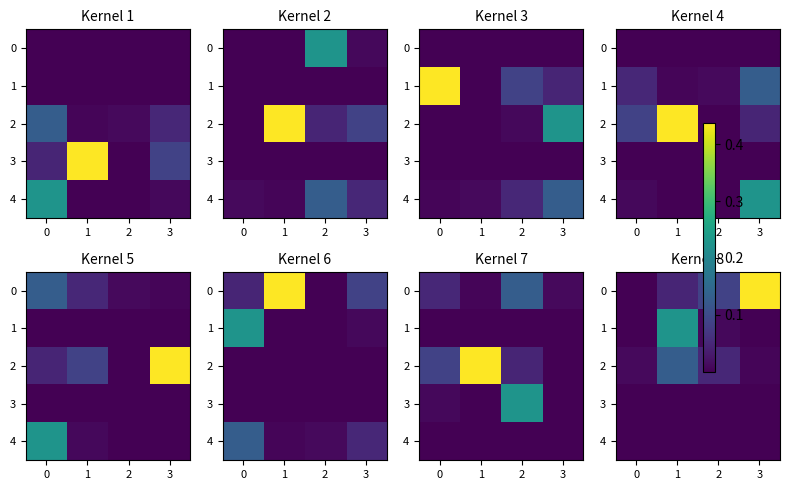

List the series in order of their peak value, lowest first.

3, 4, 2, 1, 0